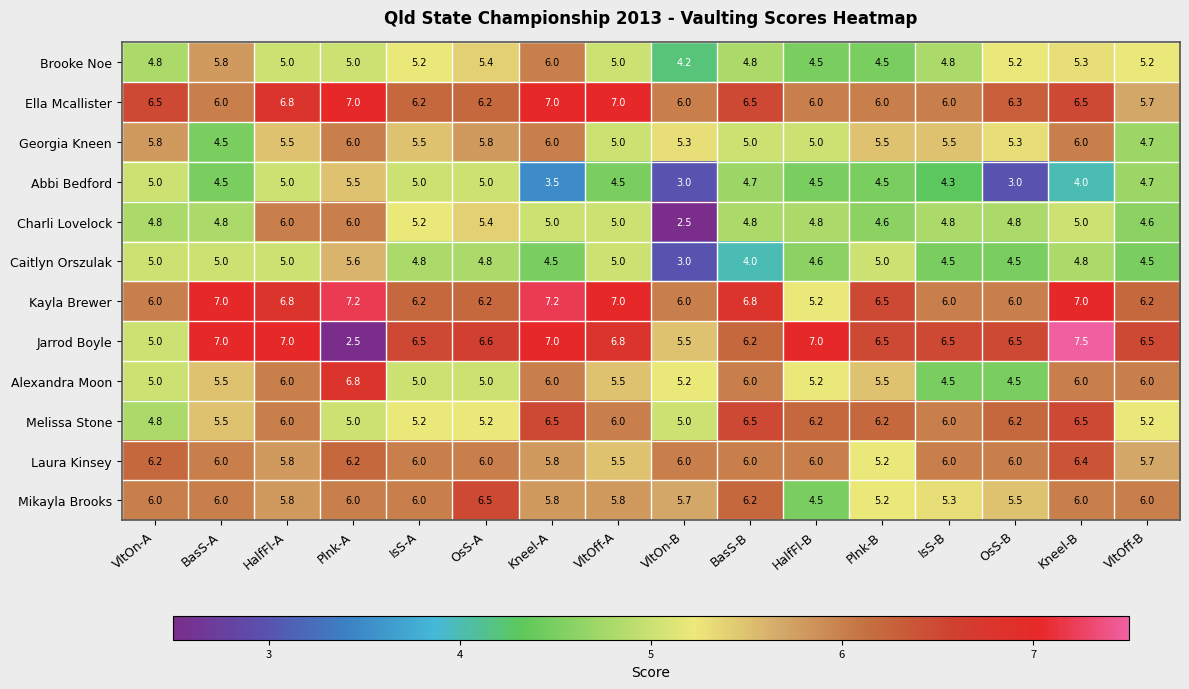

The value of Georgia Kneen at VltOn-B is 8.2. True or false?

False